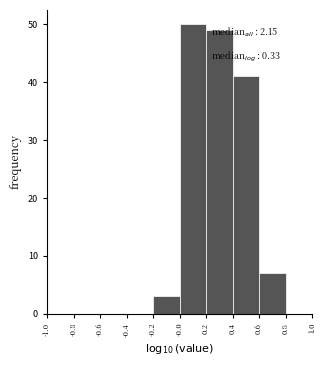

Over which range of the x-axis is the bar tallest?

-0.0 to 0.2